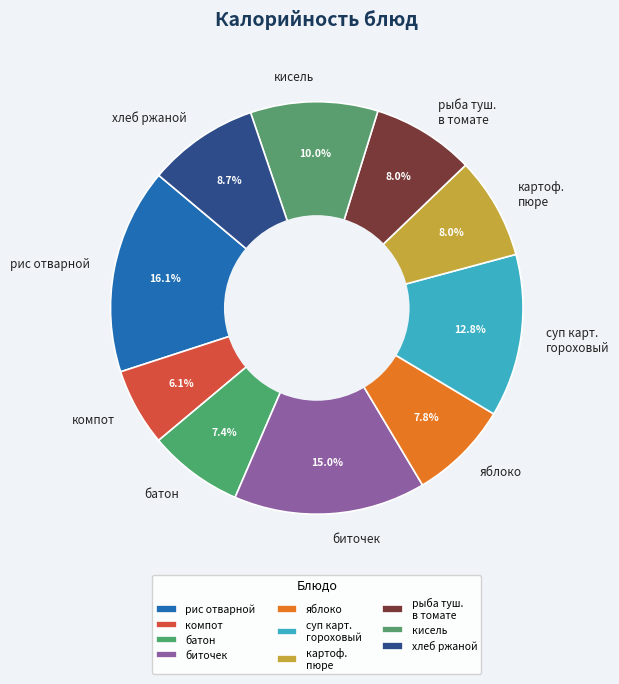

Is there a majority slice in this chart?

No